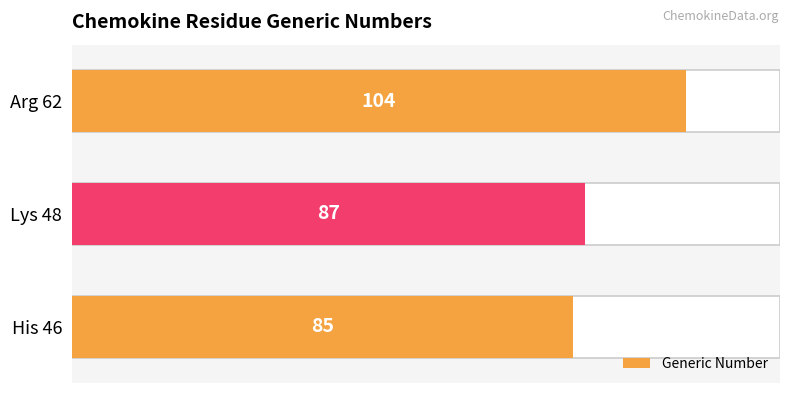

How many categories are shown in the chart?

3